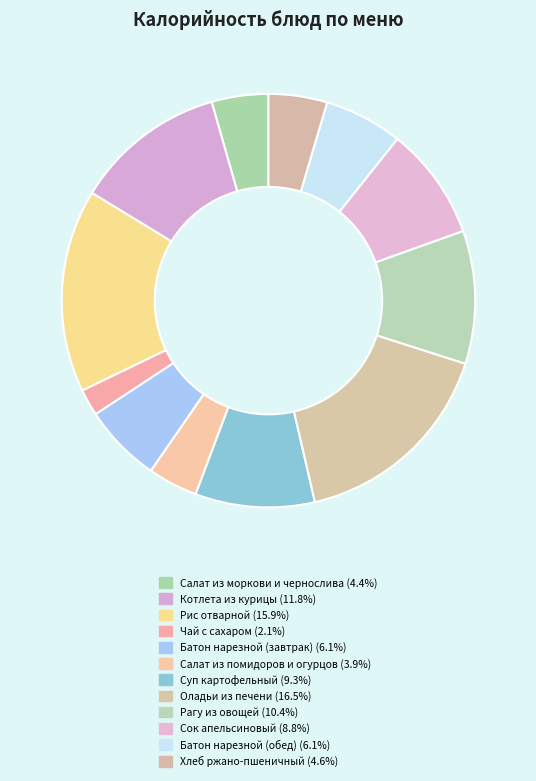

Count the number of slices in the pie.

12